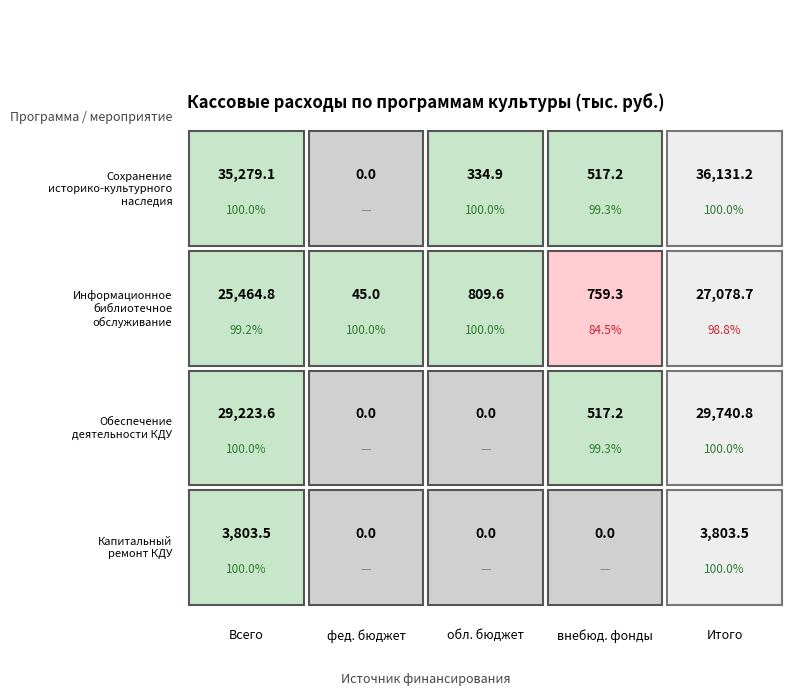

What is the spread (max minus min) of values at 2?

809.6